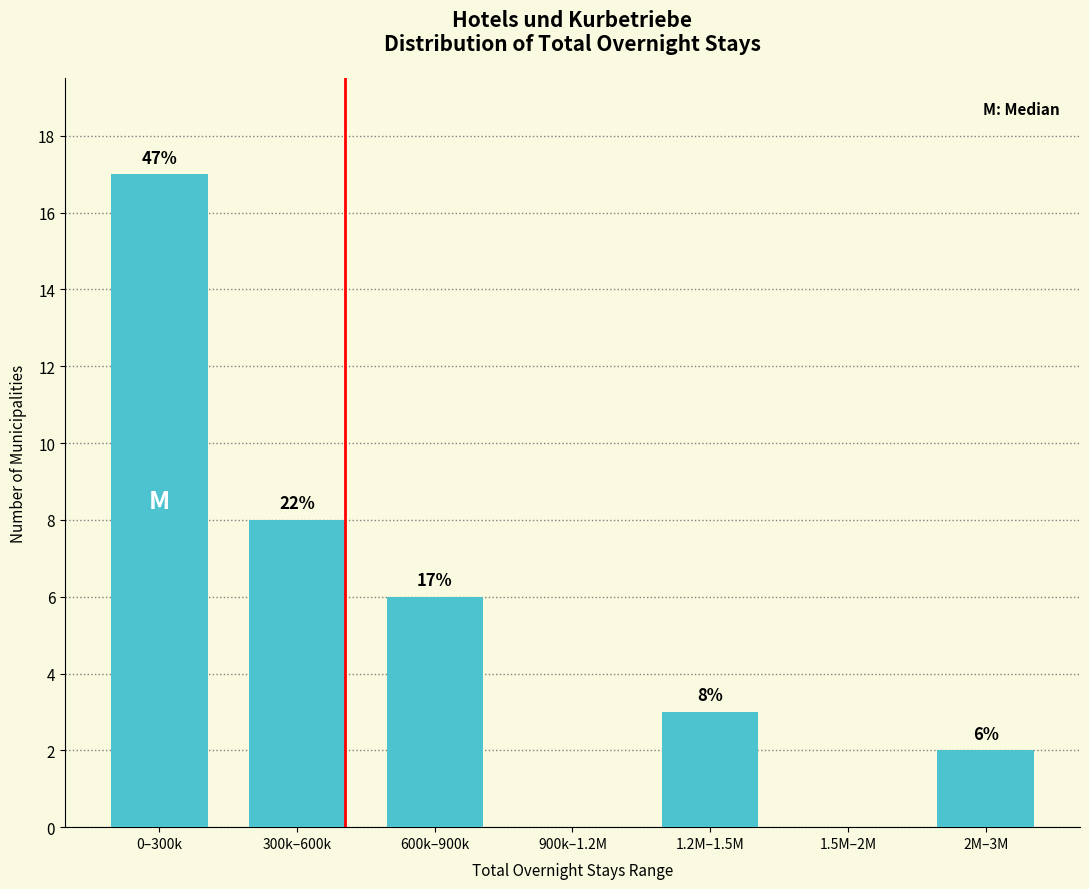

Reading left to right, list all the values displayed in this chart.

0–300k=17	300k–600k=8	600k–900k=6	900k–1.2M=0	1.2M–1.5M=3	1.5M–2M=0	2M–3M=2